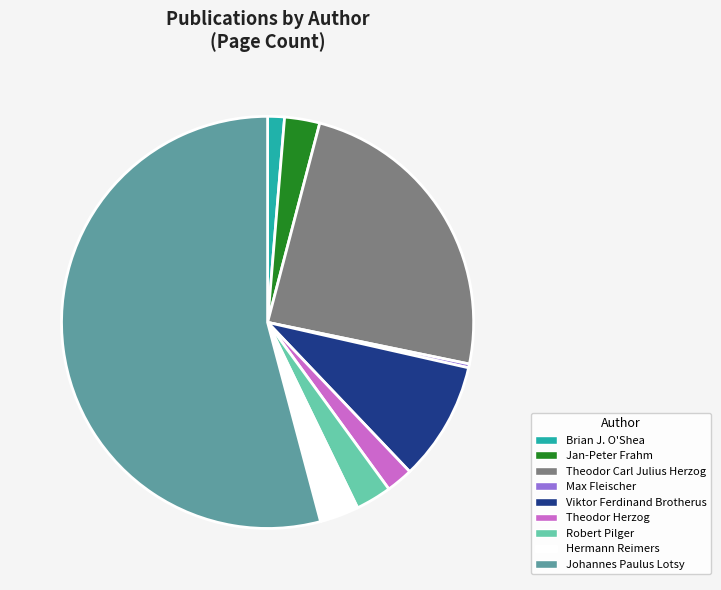

Does Theodor Carl Julius Herzog represent more than half of the total?

No